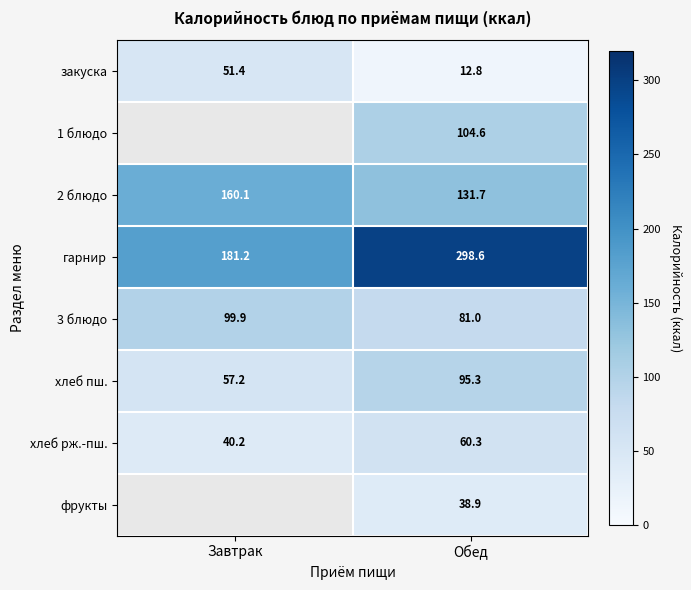

How many values in the хлеб рж.-пш. series exceed 60?

1